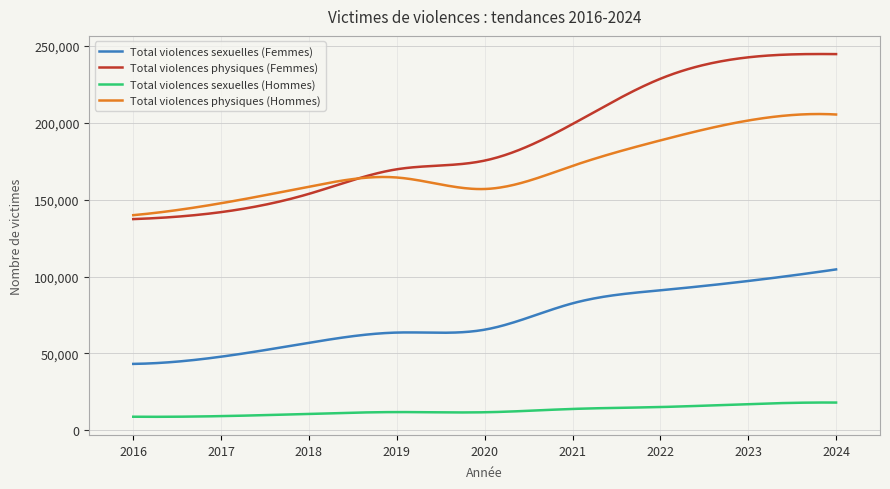

List the series in order of their peak value, highest first.

Total violences physiques (Femmes), Total violences physiques (Hommes), Total violences sexuelles (Femmes), Total violences sexuelles (Hommes)